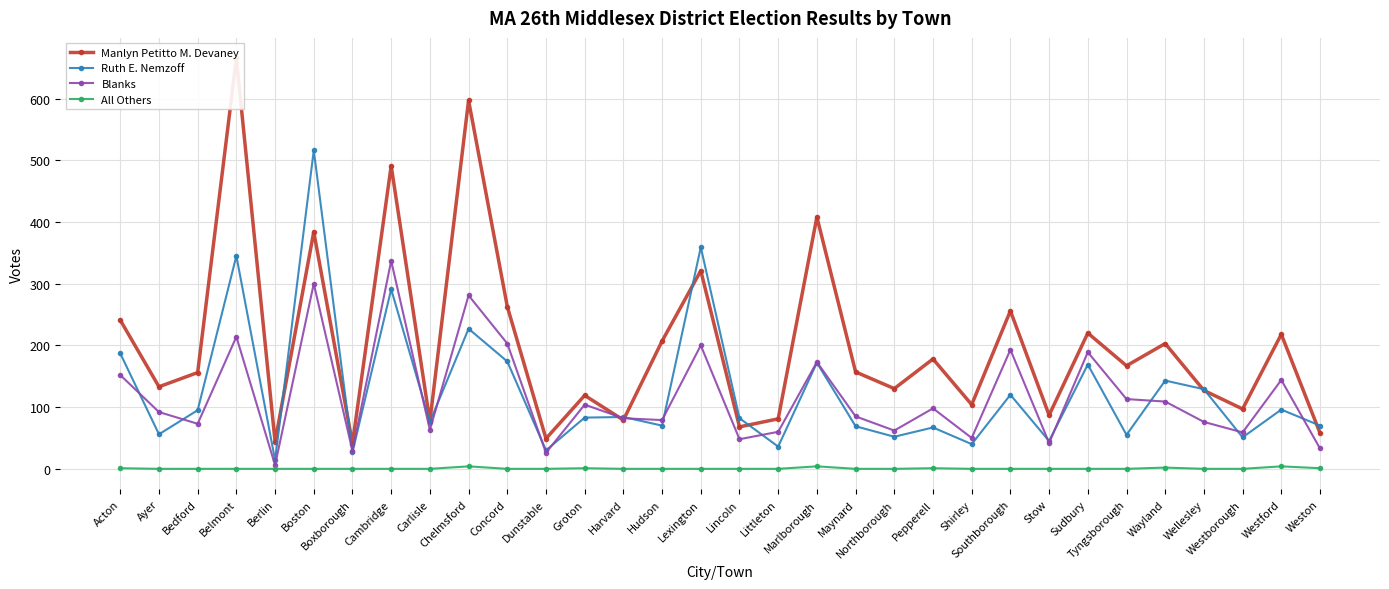

True or false: Blanks has a value of 17 at Weston.

False